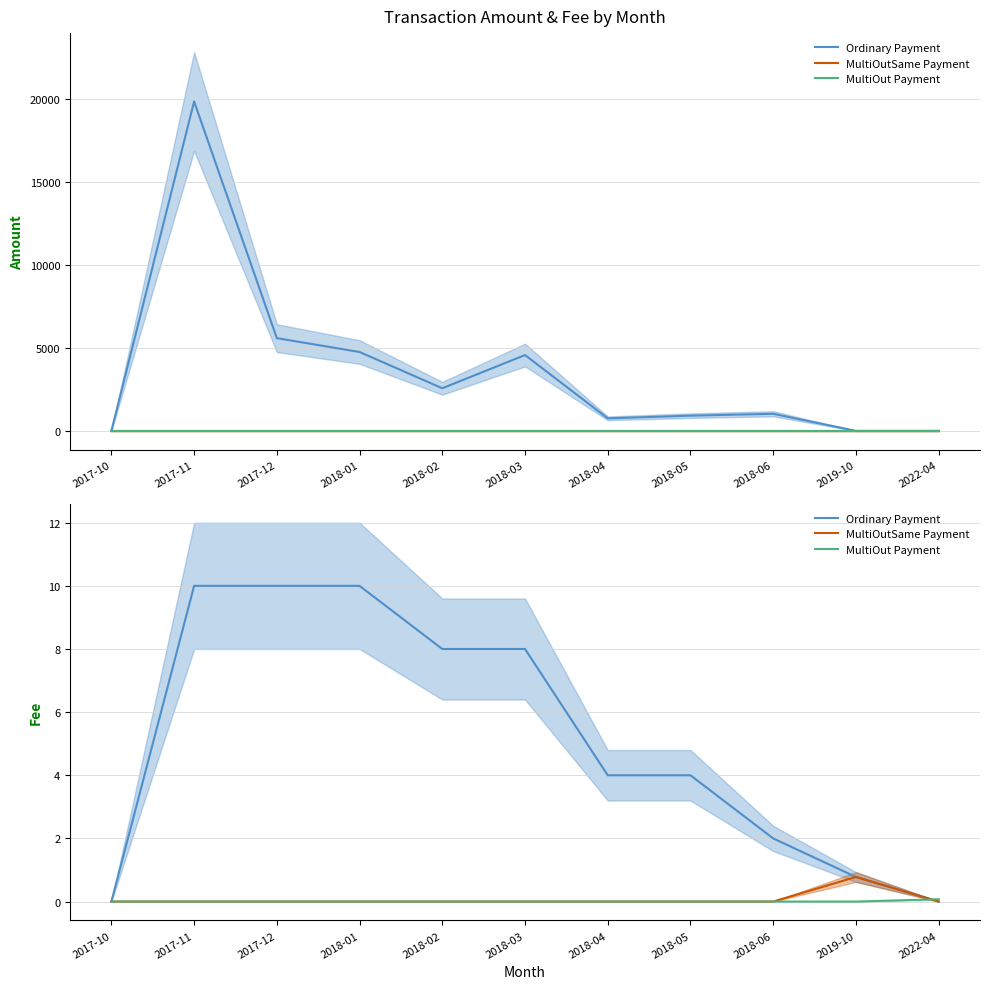

True or false: Ordinary Payment and MultiOutSame Payment intersect in this chart.

False